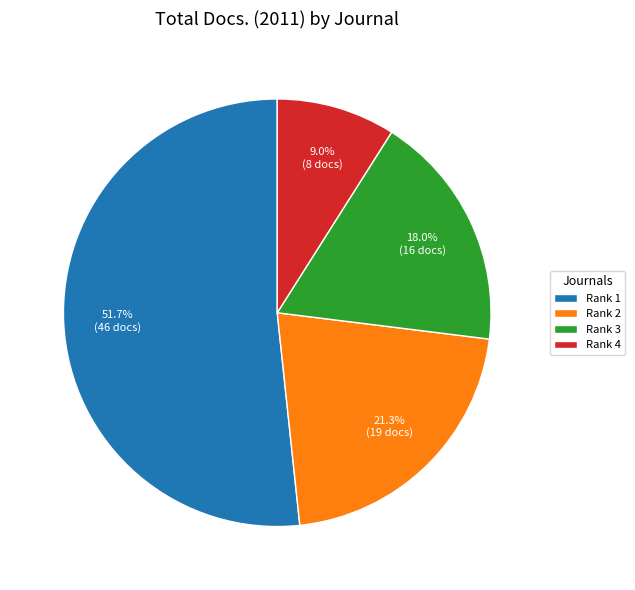

Which category accounts for the majority?

Rank 1